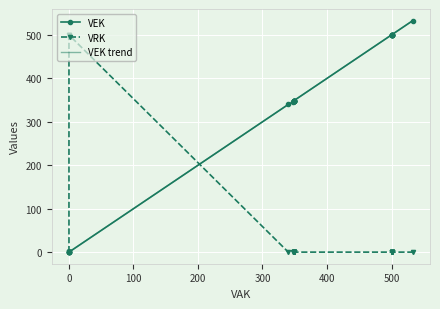

How many lines are shown in the chart?

3